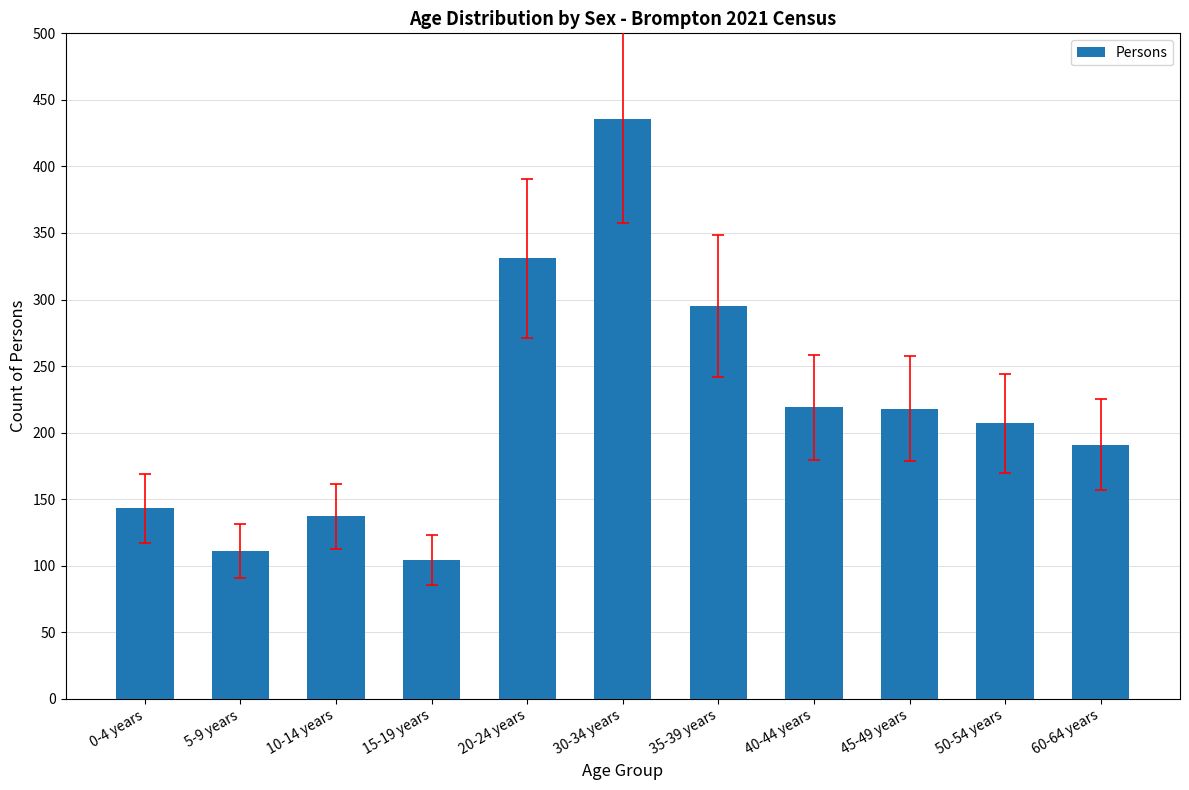

At which label is the value closest to 270?

35-39 years